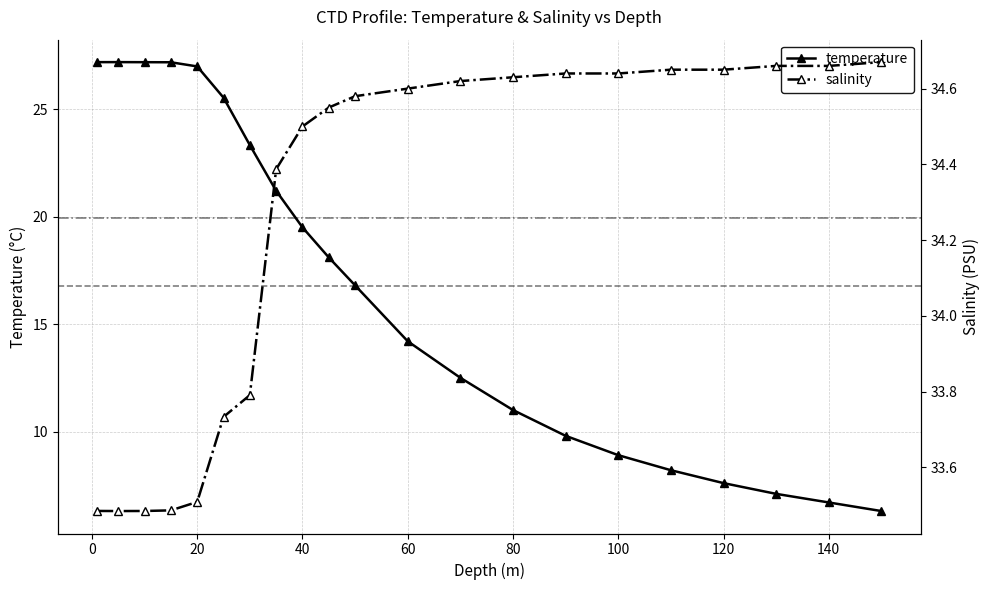

Reading left to right, list all the values displayed in this chart.

temperature: 27.2	27.2	27.2	27.2	27.0	25.5	23.3	21.2	19.5	18.1	16.8	14.2	12.5	11.0	9.8	8.9	8.2	7.6	7.1	6.7	6.3
salinity: 33.5	33.5	33.5	33.5	33.5	33.7	33.8	34.4	34.5	34.5	34.6	34.6	34.6	34.6	34.6	34.6	34.6	34.6	34.7	34.7	34.7